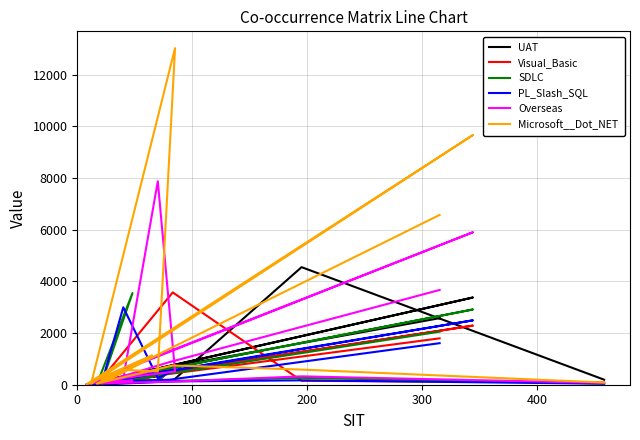

Which series ends up on top after the final intersection of SDLC and PL_Slash_SQL?

SDLC